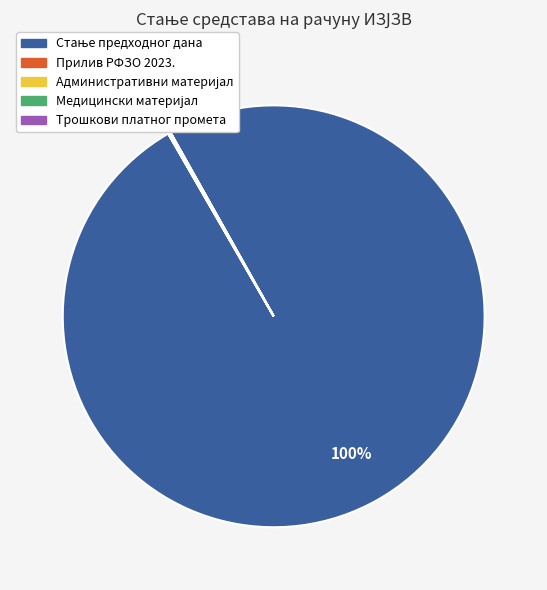

To the nearest percent, what is the difference between the largest and smallest slice percentages?

100%